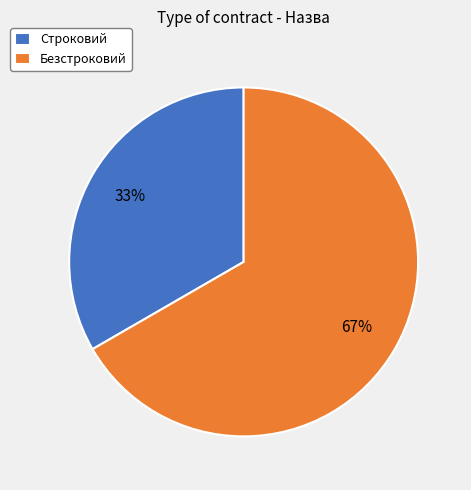

What percentage is the Безстроковий slice, to the nearest percent?

67%